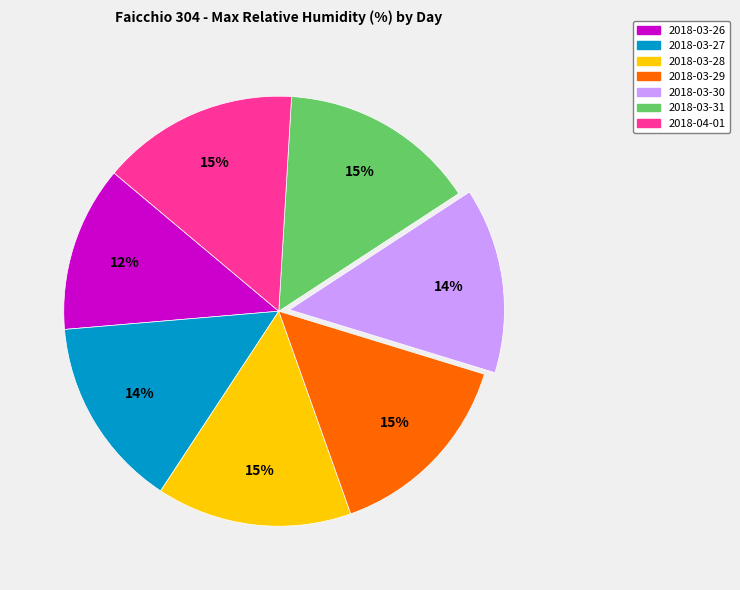

What is the ratio of the value at 2018-03-31 to the value at 2018-03-29?

1.0